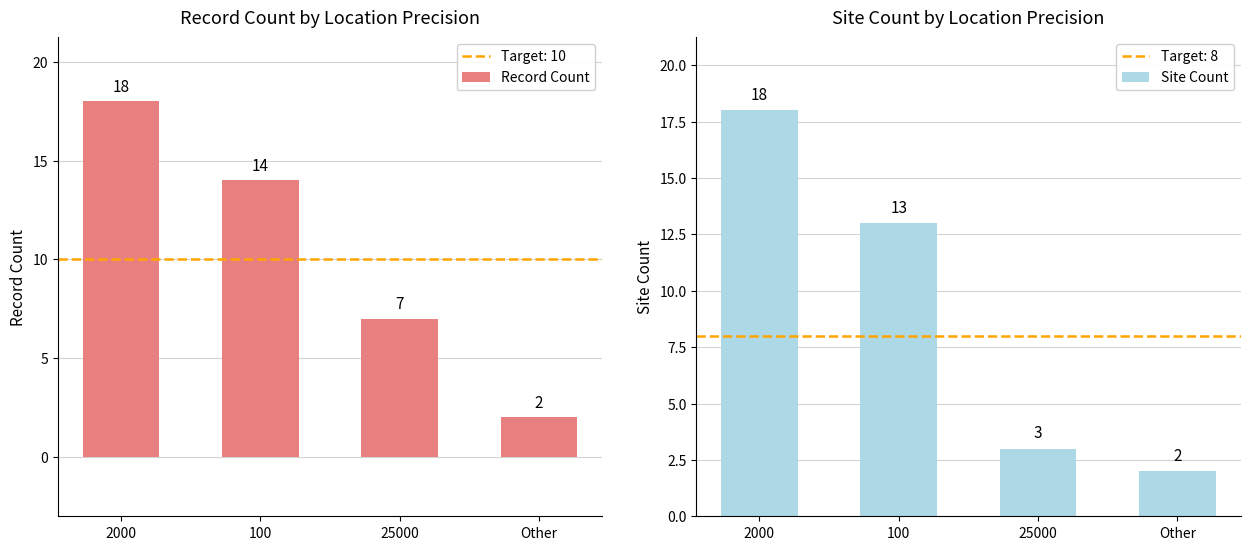

Reading left to right, what are all the values shown in this chart?

Record Count: 2000=18	100=14	25000=7	Other=2
Site Count: 2000=18	100=13	25000=3	Other=2